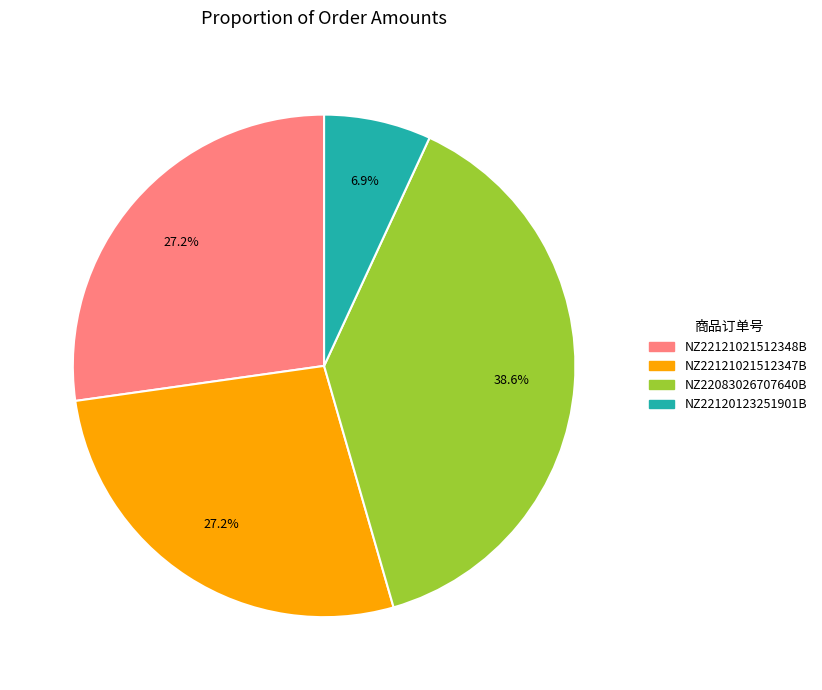

To the nearest percent, what is the combined percentage of NZ22121021512348B and NZ22083026707640B?

66%